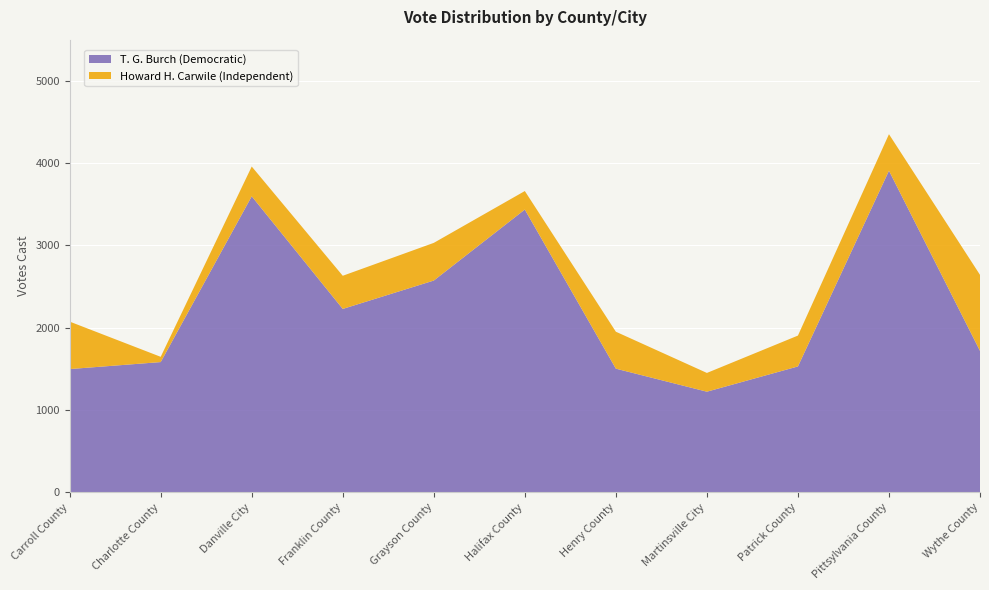

Reading left to right, list all the values displayed in this chart.

T. G. Burch (Democratic): 1496	1581	3596	2227	2572	3435	1501	1221	1528	3907	1717
Howard H. Carwile (Independent): 577	64	362	403	458	225	449	228	375	444	924